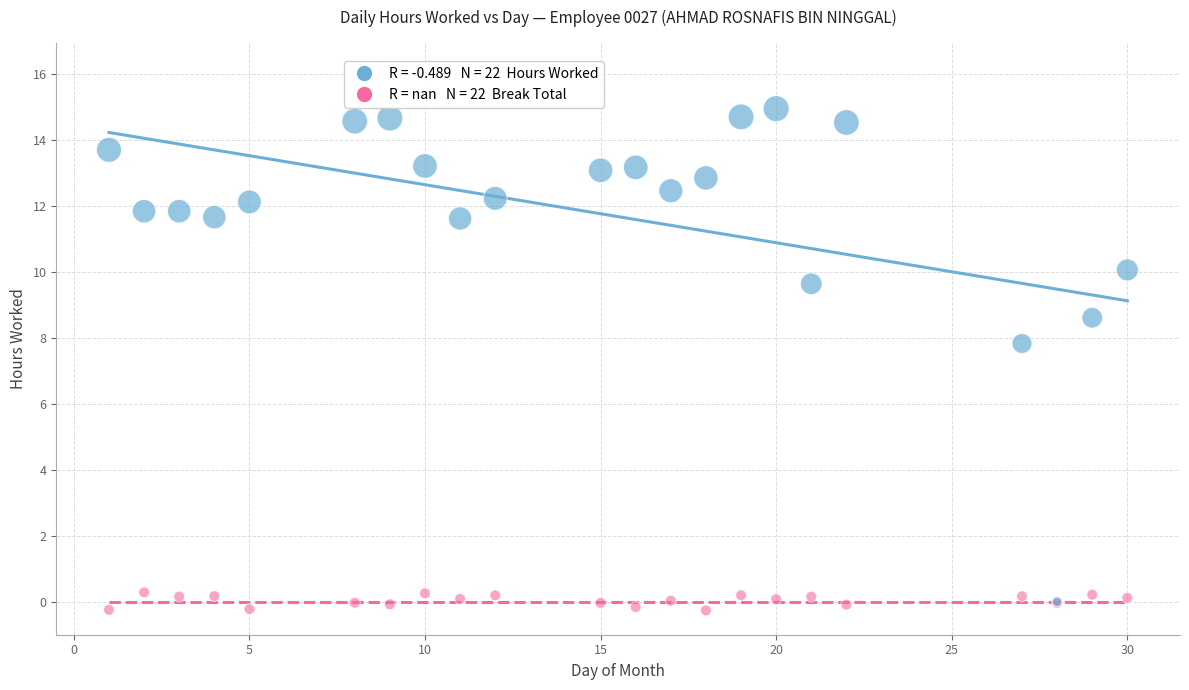

Across all series, what Y value is closest to 7?

7.8